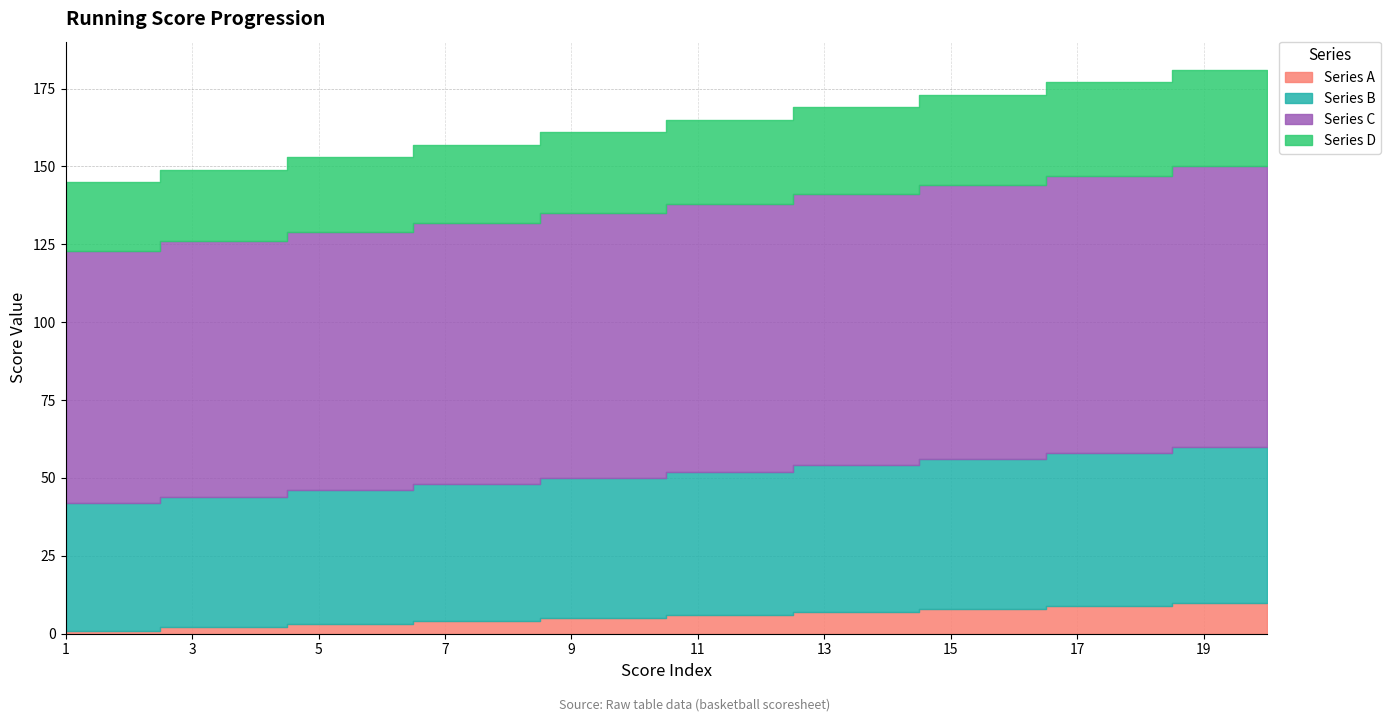

Which series has the largest total across all categories?

Series C